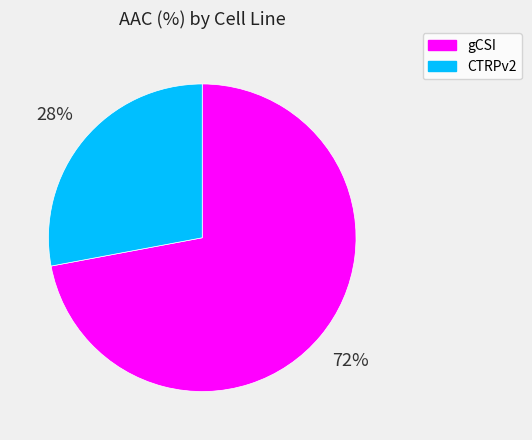

To the nearest percent, what is the average slice percentage?

50%